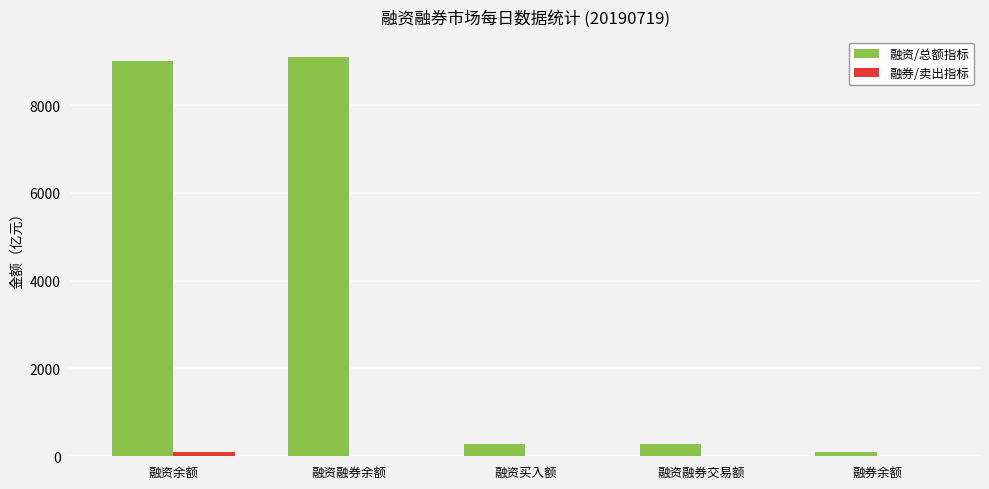

Which series changed the most between 融资余额 and 融资融券交易额?

融资/总额指标